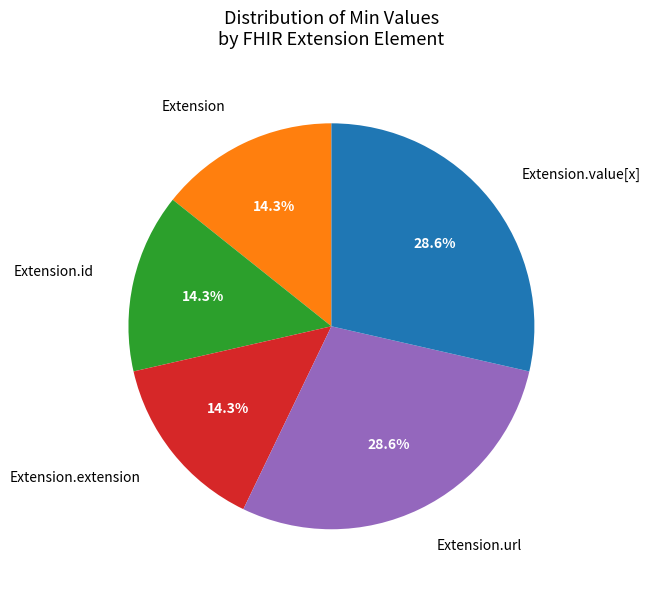

Approximately how many times larger is the value at Extension compared to Extension.extension?

1.0